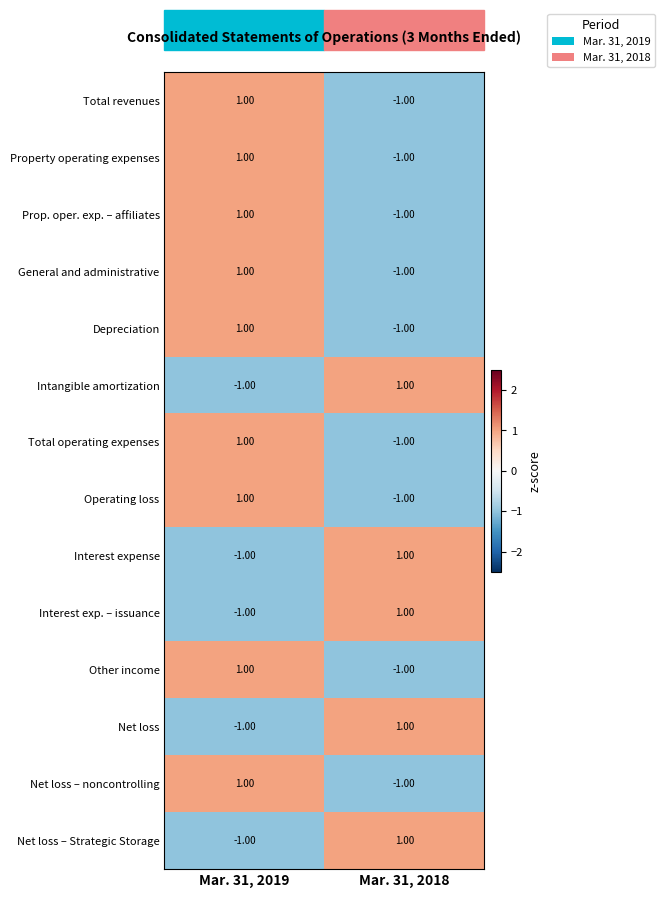

At which category is the sum across all series the highest?

Mar. 31, 2019